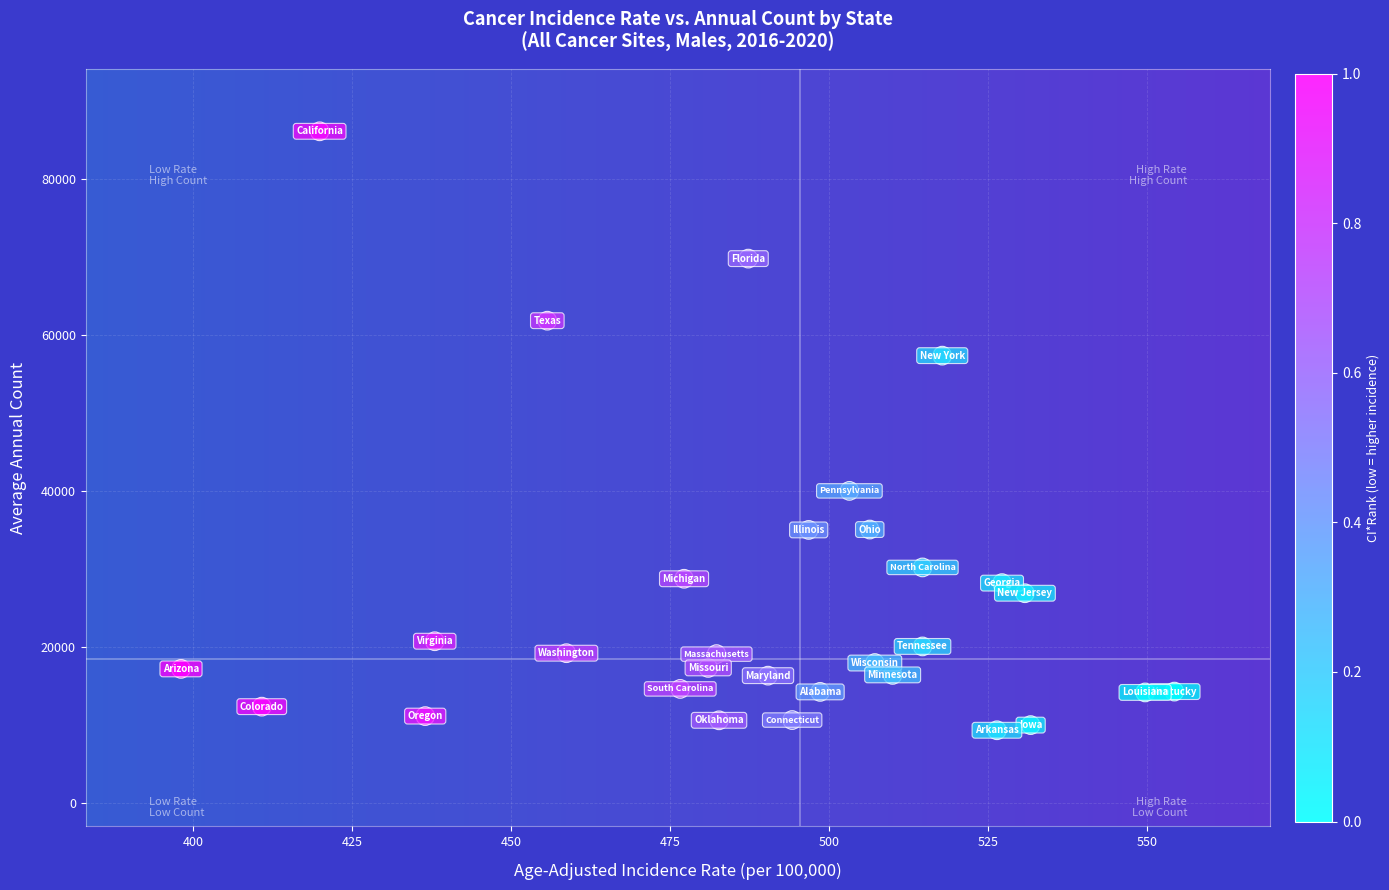

What is the range of Y values (max minus min)?

76875